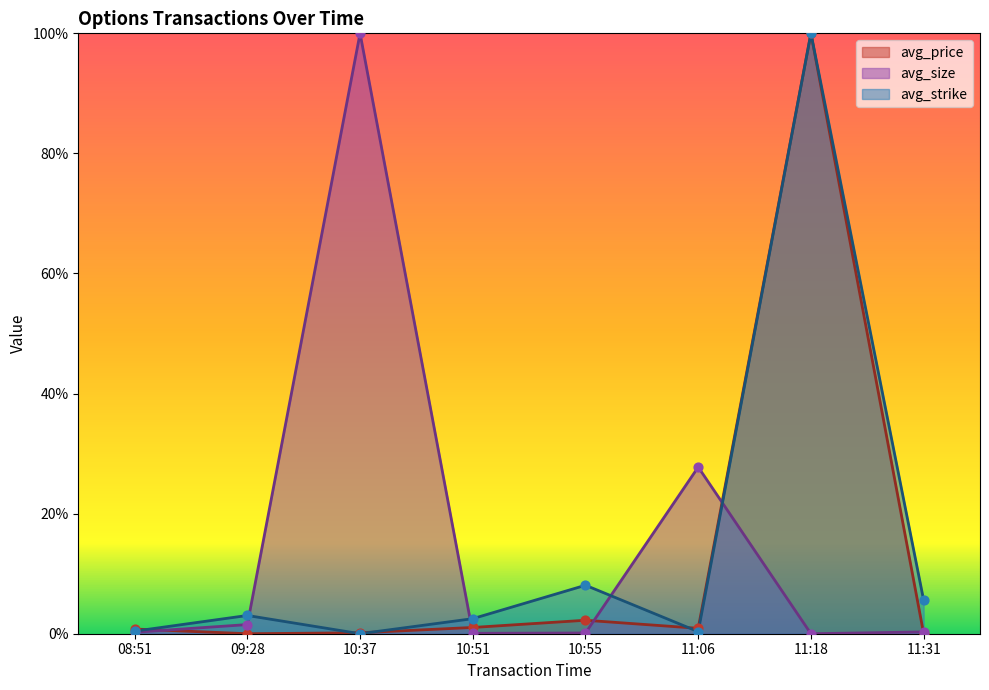

Is the value of avg_price at 08:51 greater than the value of avg_size at 11:31?

Yes